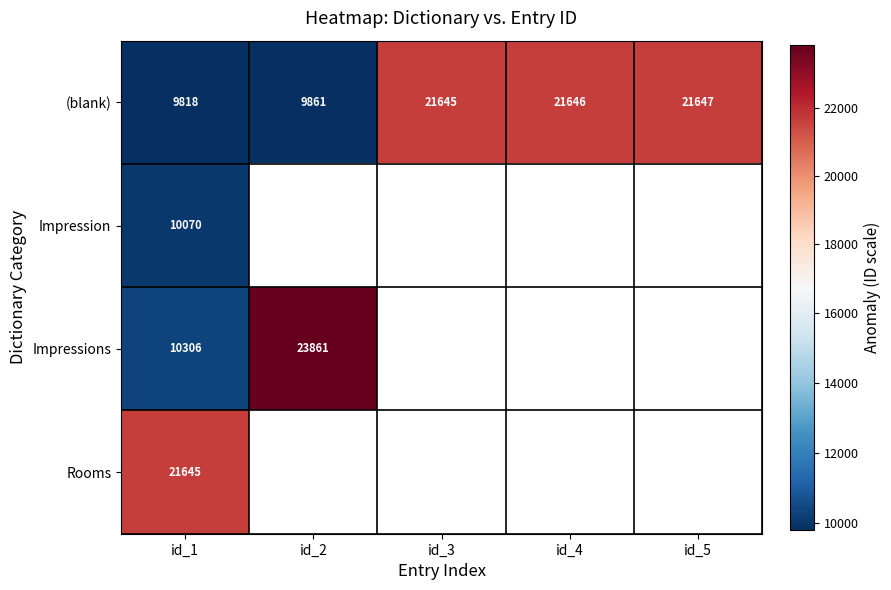

True or false: (blank) has a value of 31027 at id_3.

False